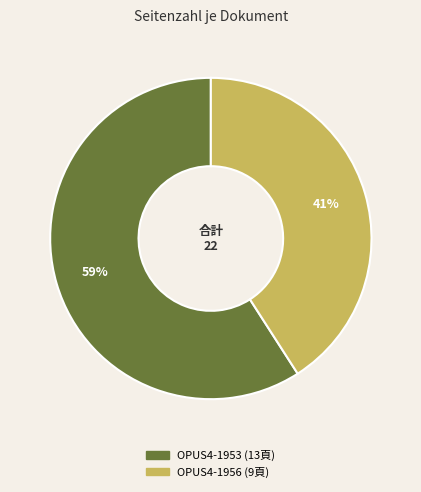

How many slices are in this pie chart?

2